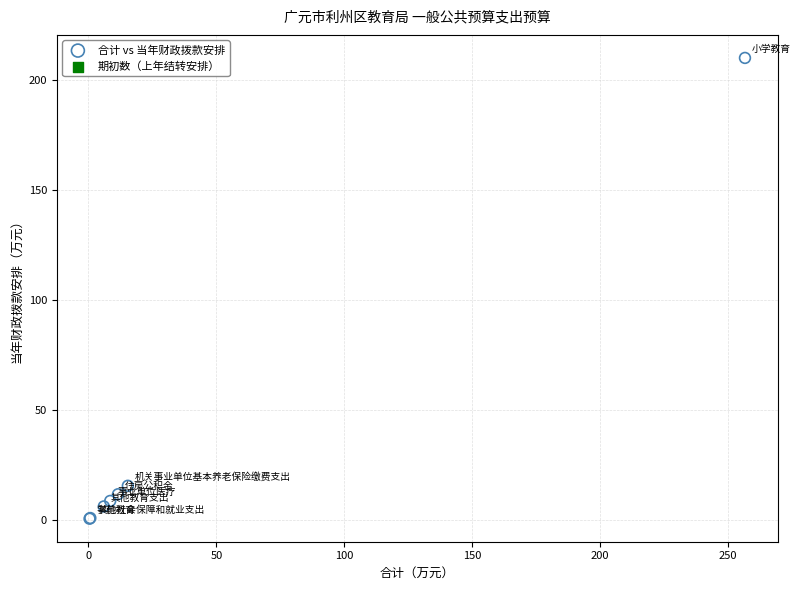

What Y value in the scatter plot is closest to 105?

15.4